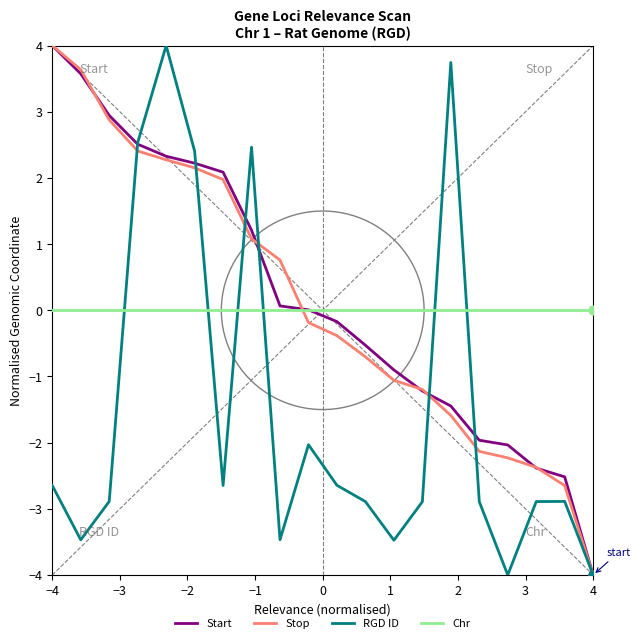

What are all the series names shown in the legend?

Start, Stop, RGD ID, Chr